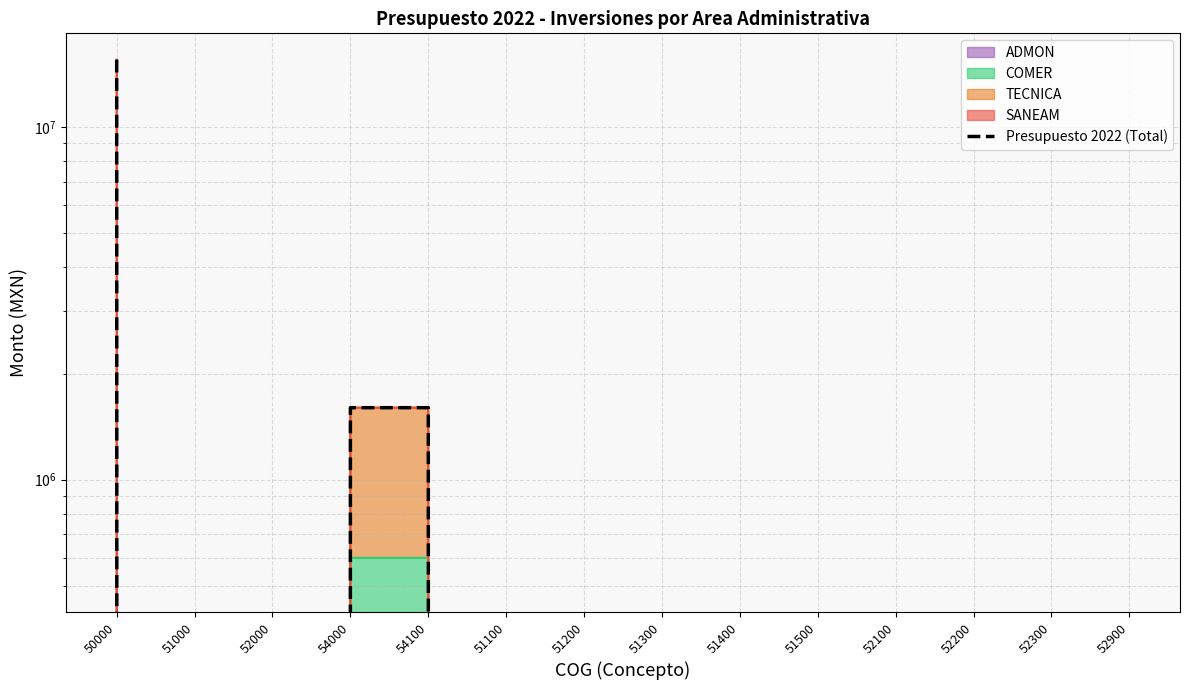

What is the label of the 1st point from the right?

52900